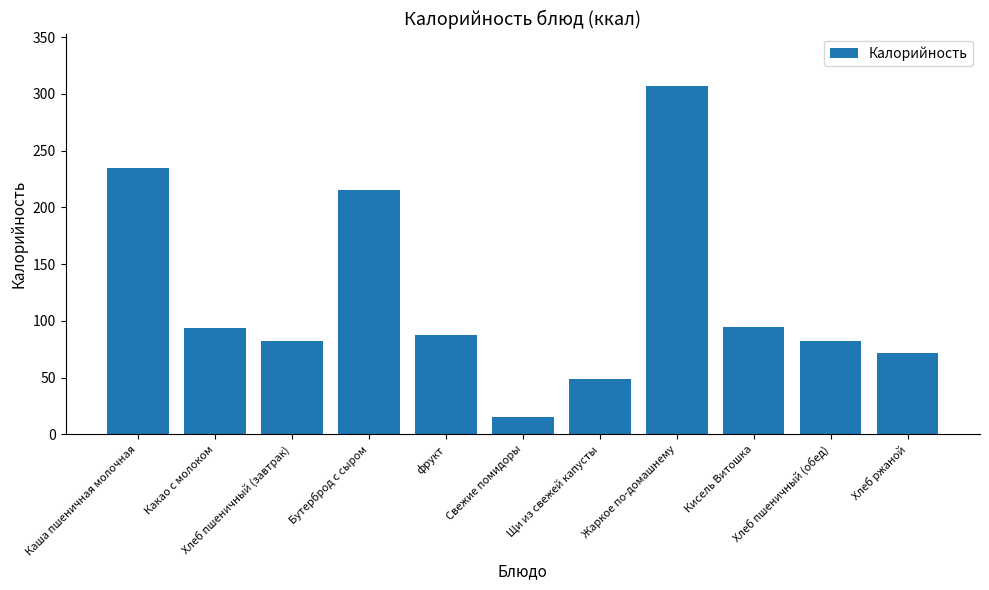

True or false: the data shows 82 at Хлеб пшеничный (обед).

True